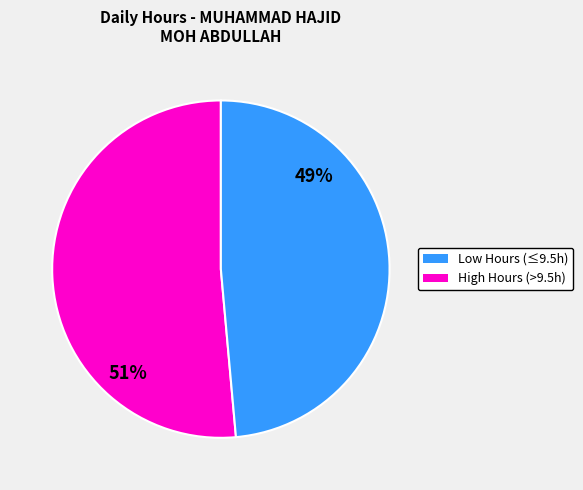

To the nearest percent, what is the average slice percentage?

50%